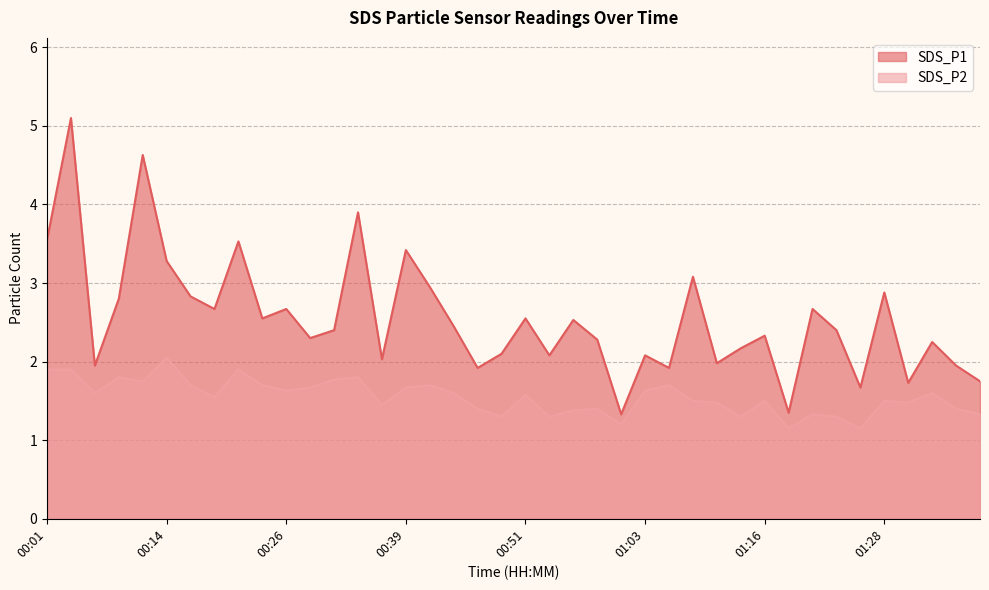

True or false: SDS_P2 and SDS_P1 intersect in this chart.

False